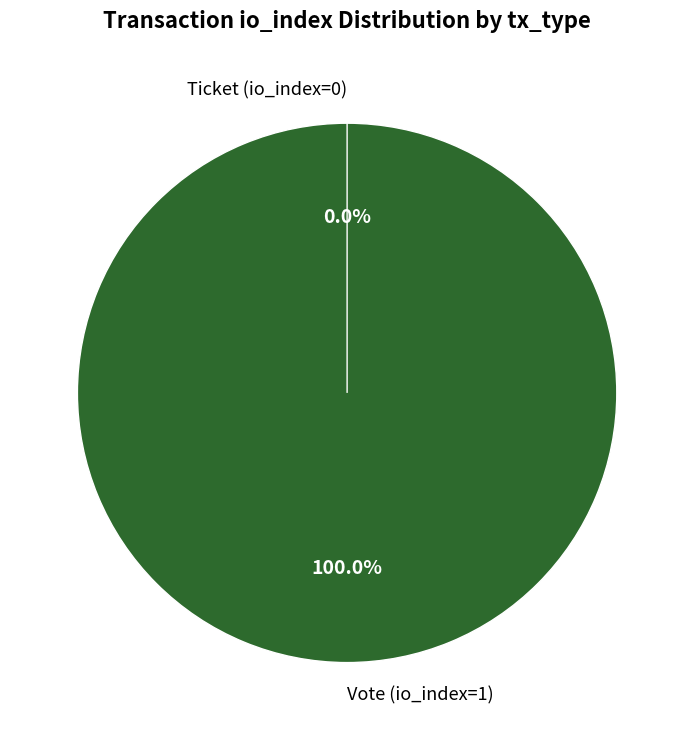

To the nearest percent, what is the difference between the Ticket (io_index=0) and Vote (io_index=1) slice percentages?

100%